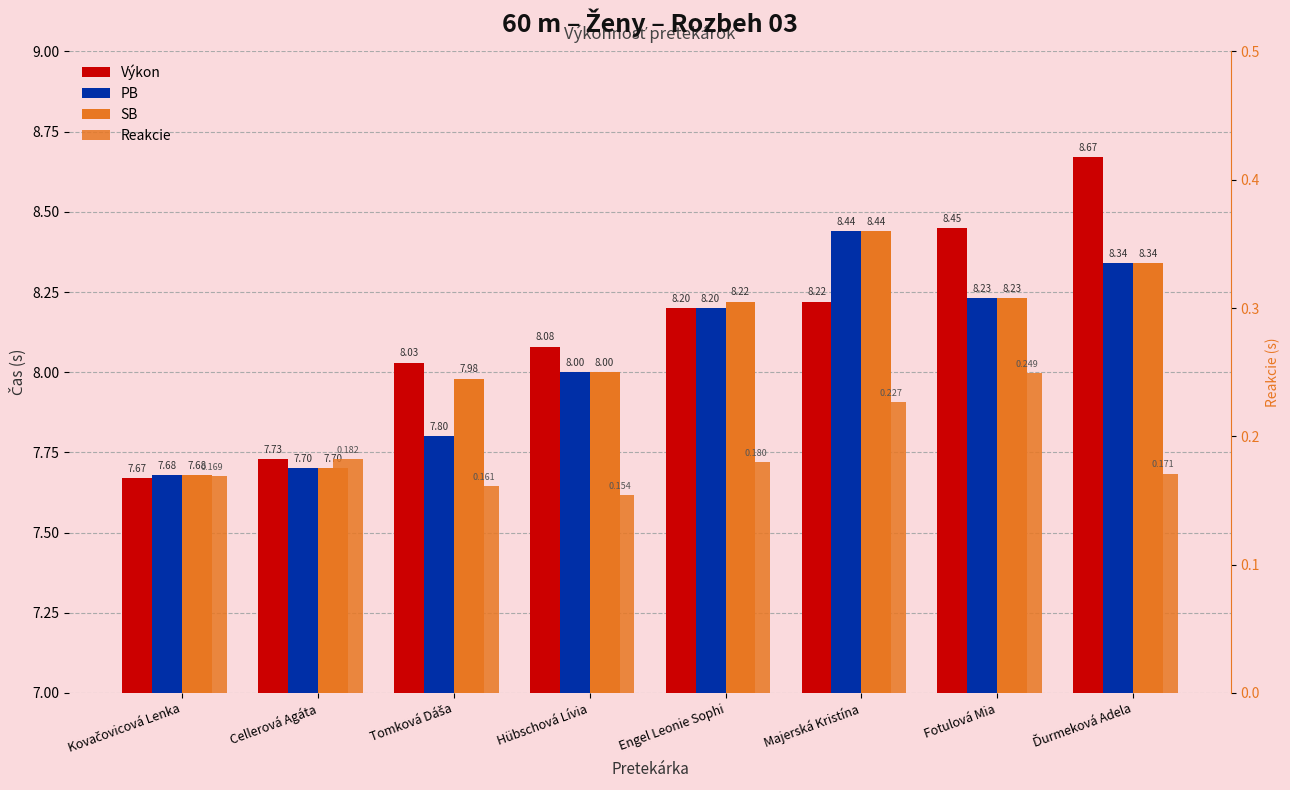

At which label does Reakcie reach its peak?

Fotulová Mia